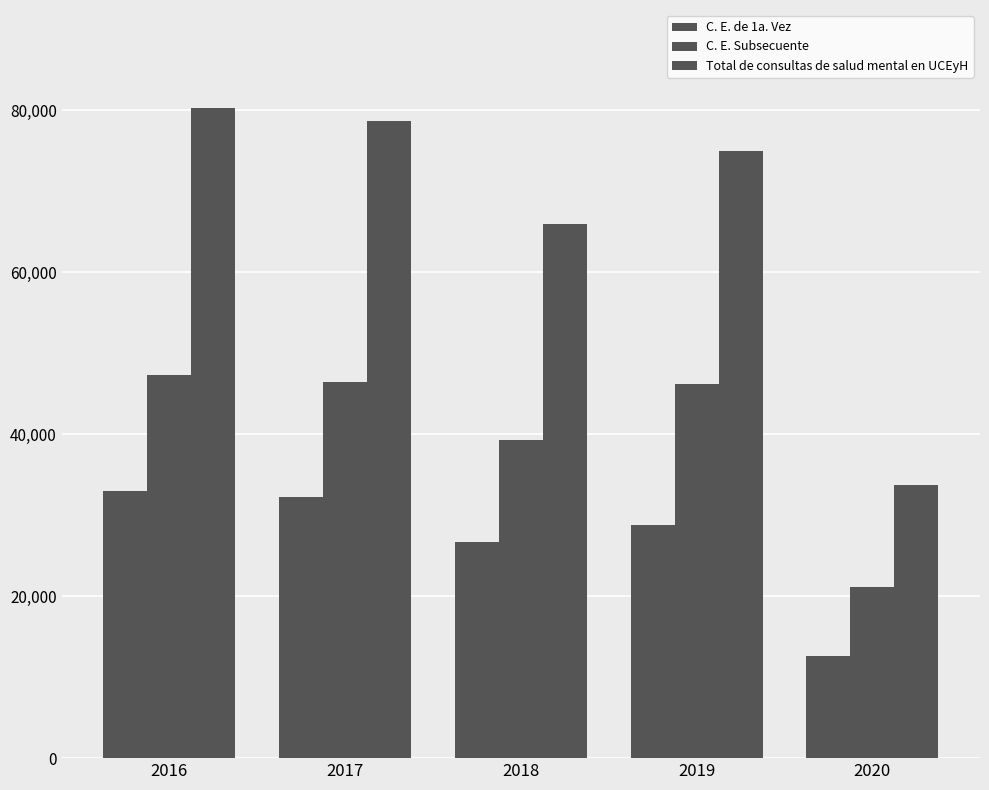

What is the sum of all C. E. de 1a. Vez values?

133268